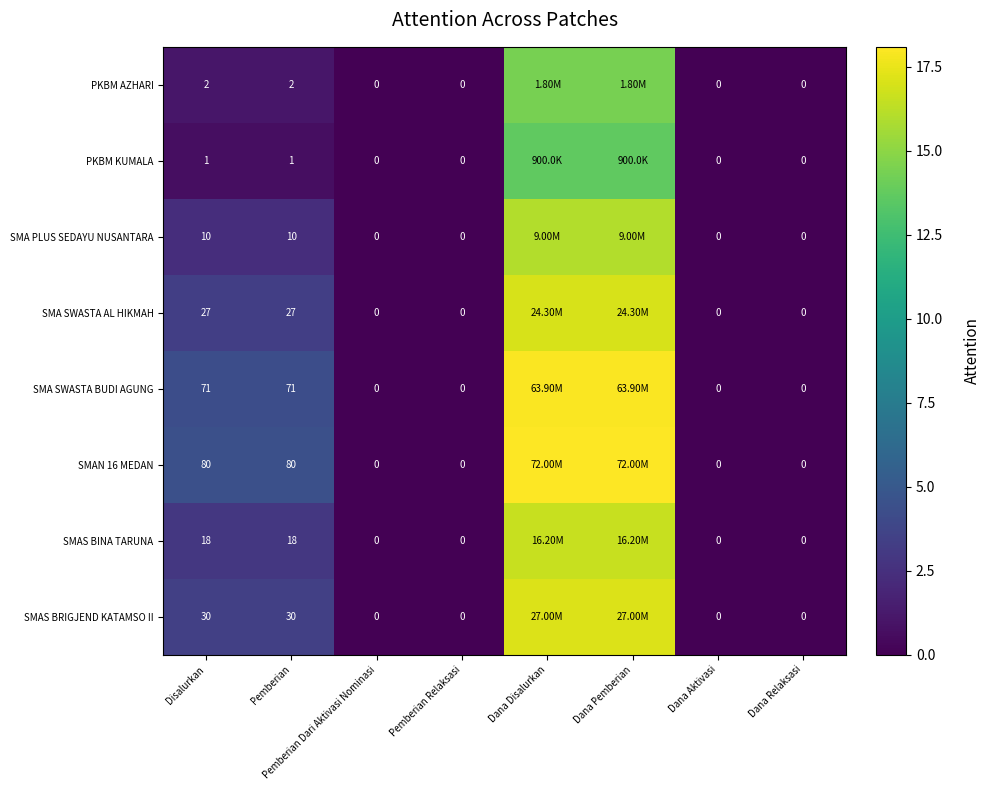

Which has a higher value, Dana Disalurkan or Disalurkan?

Dana Disalurkan